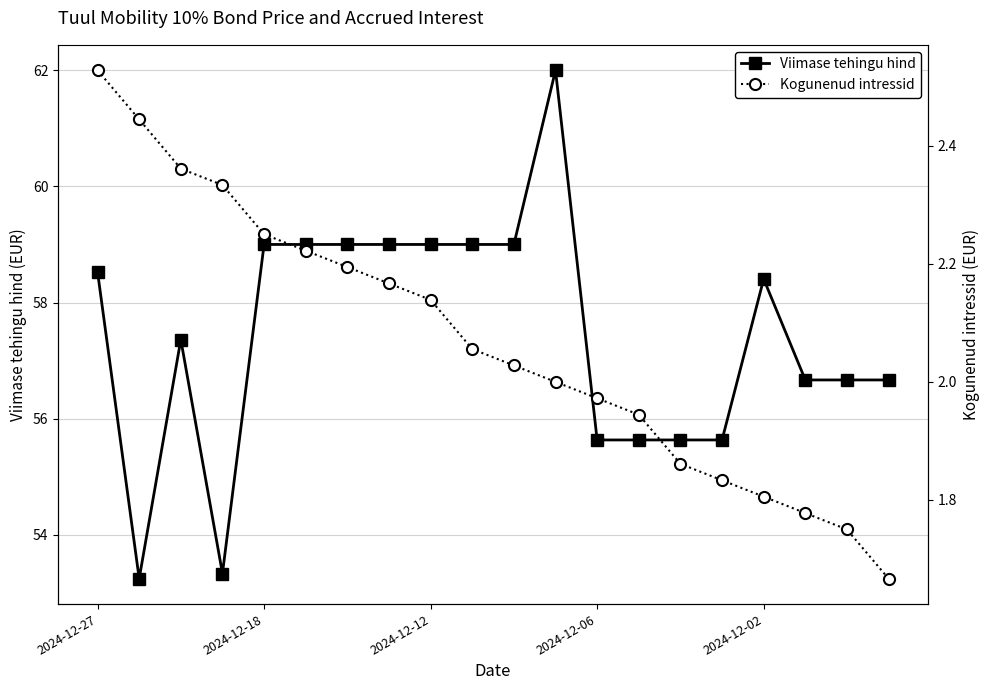

Which category has the highest value in the Kogunenud intressid series?

2024-12-27